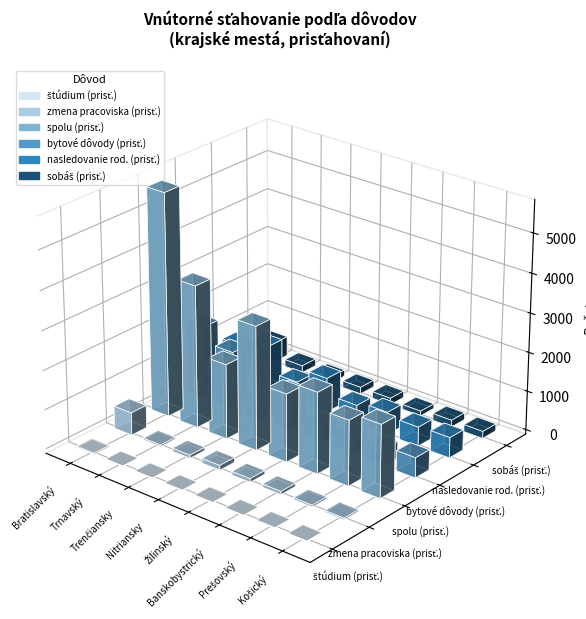

What is the total value across all series at Žilinský?

2907